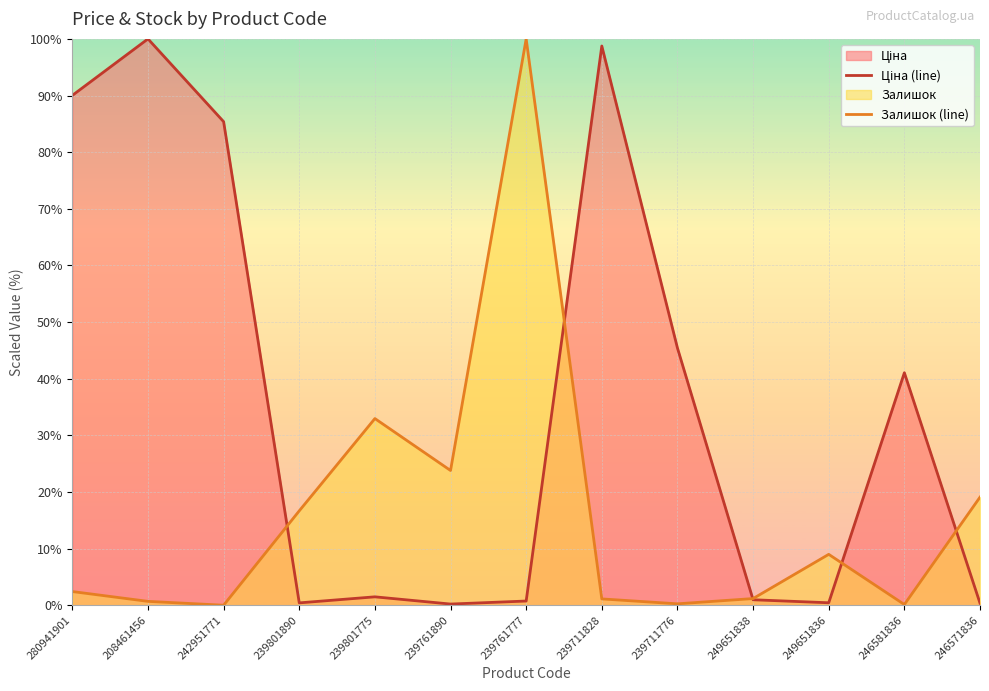

Between which two adjacent categories do Ціна (line) and Залишок (line) first intersect?

242951771 and 239801890